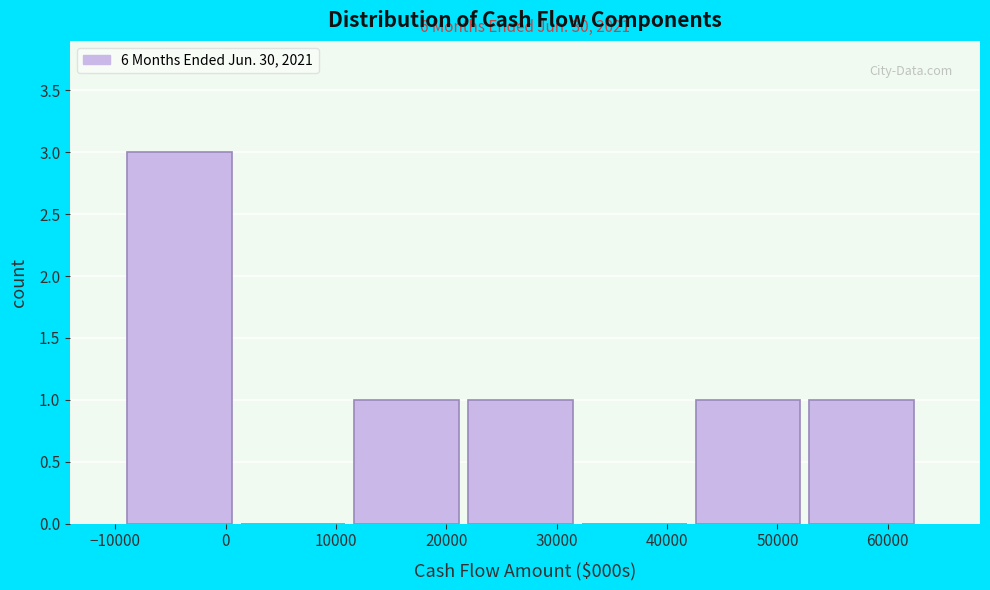

Which range on the x-axis has the tallest bar?

-9000 to 1000